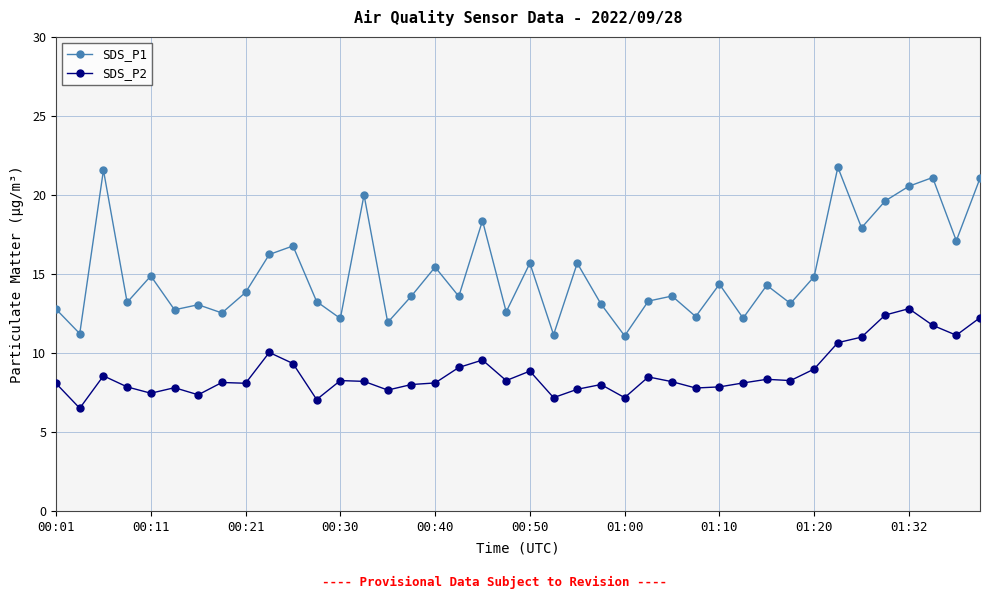

What is the difference between the maximum and minimum values in the SDS_P2 series?

6.3